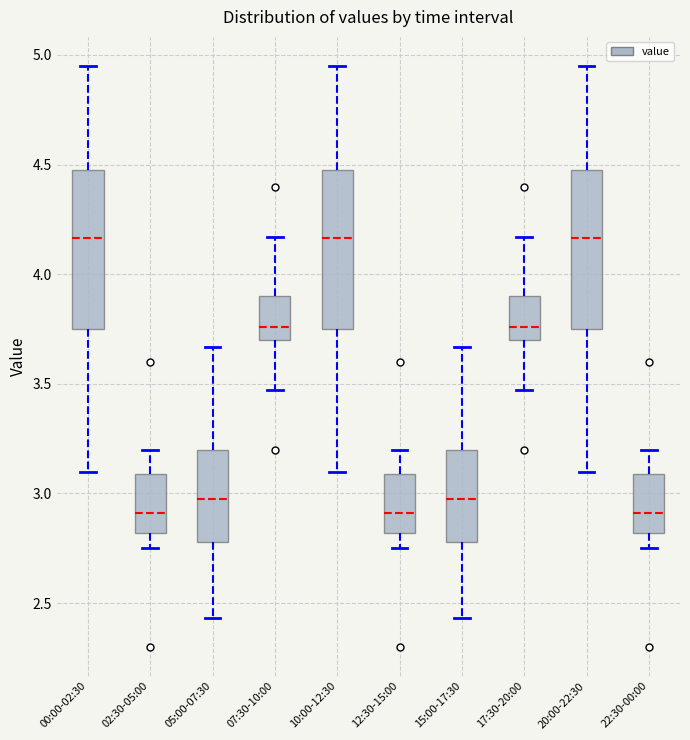

Reading left to right, transcribe this box plot: for each box, give where its median line is, the range the box spans, and where its two whiskers end, as read against the y-axis. The values are not printed on the chart, so give them approximately, as read against the axis.

00:00-02:30: median 4.15, box 3.75 to 4.50, whiskers 3.10 to 4.95
02:30-05:00: median 2.90, box 2.80 to 3.10, whiskers 2.75 to 3.20
05:00-07:30: median 3.00, box 2.80 to 3.20, whiskers 2.45 to 3.65
07:30-10:00: median 3.75, box 3.70 to 3.90, whiskers 3.45 to 4.15
10:00-12:30: median 4.15, box 3.75 to 4.50, whiskers 3.10 to 4.95
12:30-15:00: median 2.90, box 2.80 to 3.10, whiskers 2.75 to 3.20
15:00-17:30: median 3.00, box 2.80 to 3.20, whiskers 2.45 to 3.65
17:30-20:00: median 3.75, box 3.70 to 3.90, whiskers 3.45 to 4.15
20:00-22:30: median 4.15, box 3.75 to 4.50, whiskers 3.10 to 4.95
22:30-00:00: median 2.90, box 2.80 to 3.10, whiskers 2.75 to 3.20